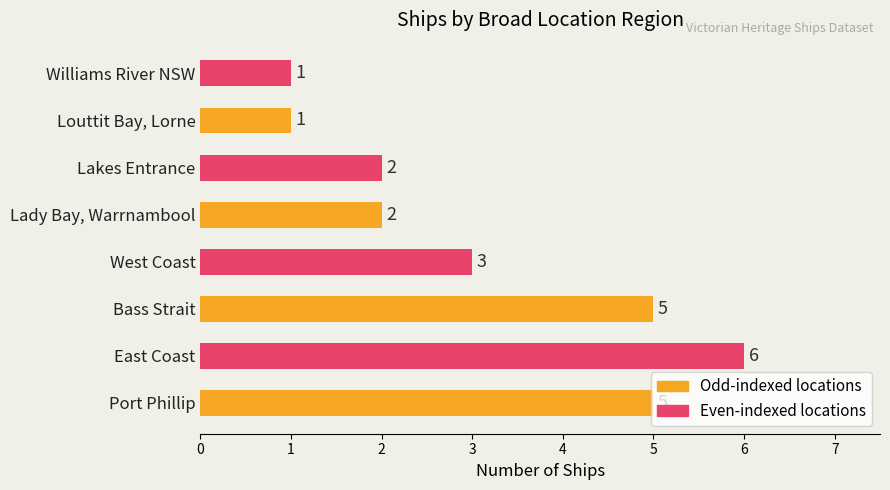

What is the ratio of the value at Lakes Entrance to the value at Port Phillip?

0.4